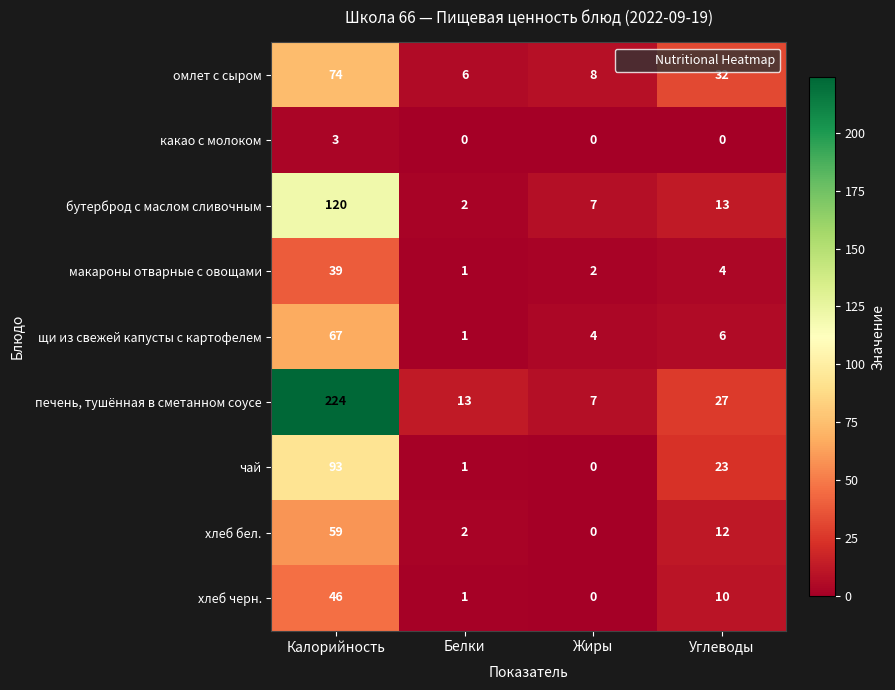

At which label does омлет с сыром reach its minimum?

Белки